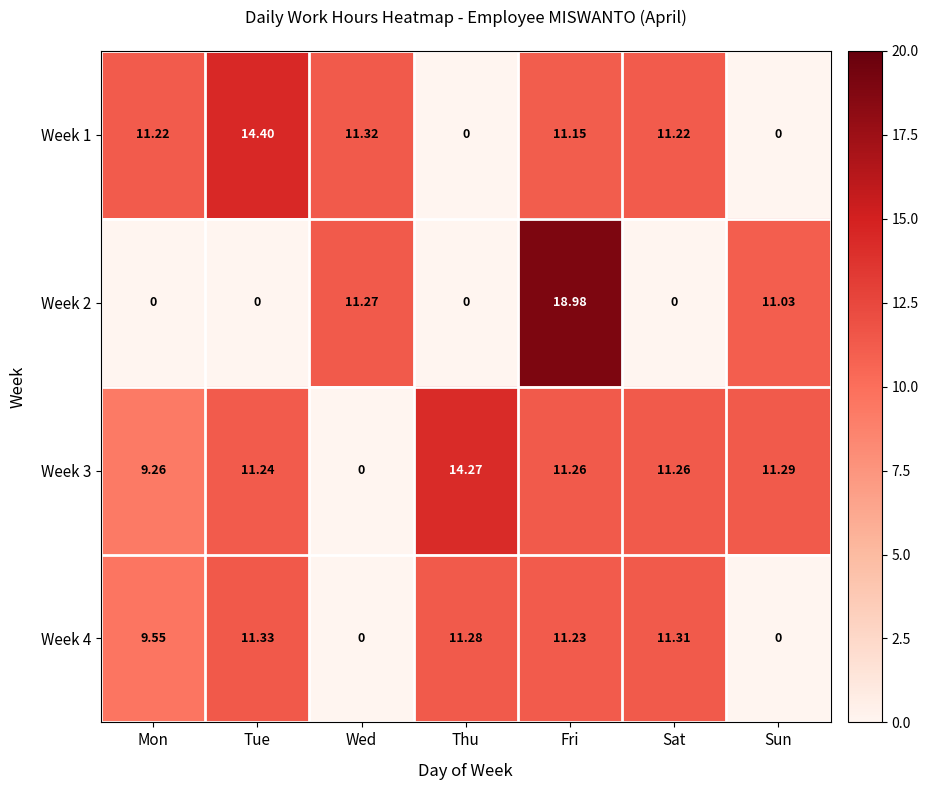

Which series has the largest total across all categories?

Week 3